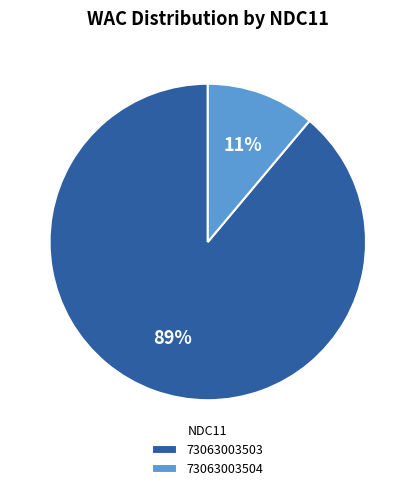

Does 73063003504 account for over 50% of the chart?

No